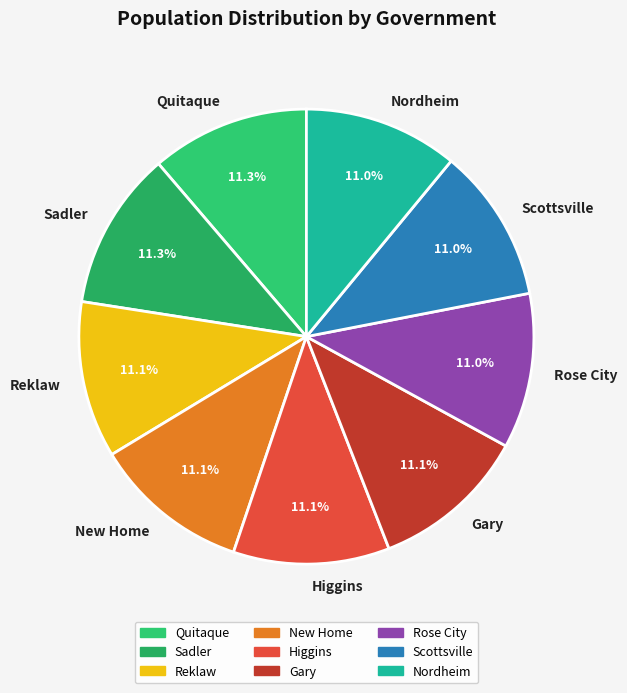

Is it true that Reklaw is 11% of the pie?

True